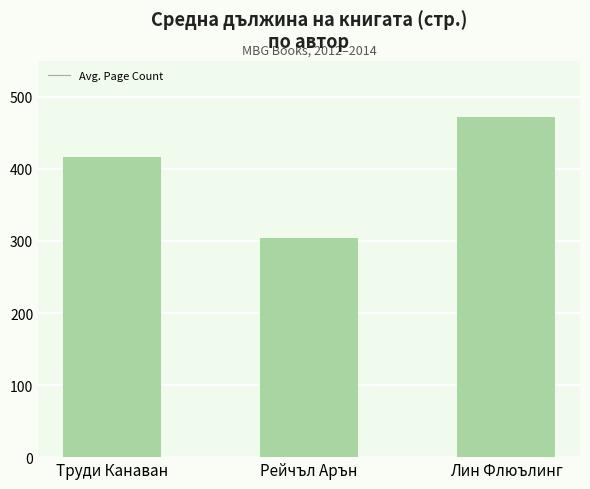

What is the label of the 2nd bar from the left?

Рейчъл Арън